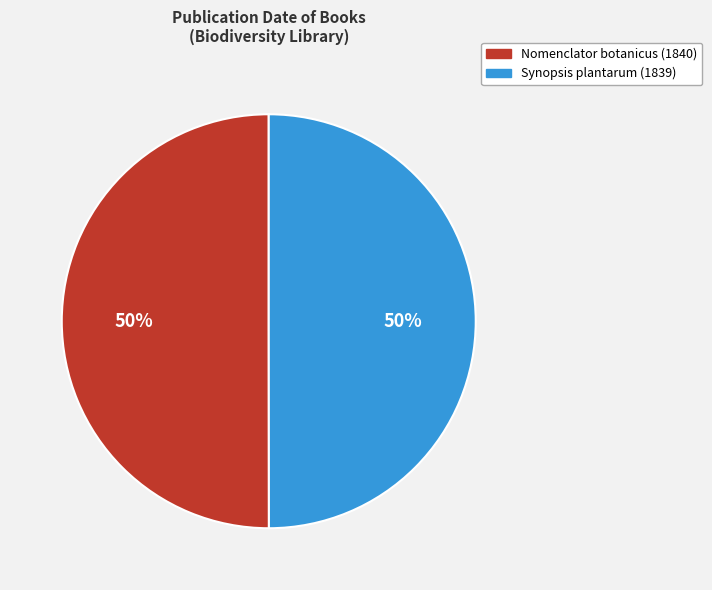

To the nearest percent, what percentage of the pie is Synopsis plantarum (1839)?

50%